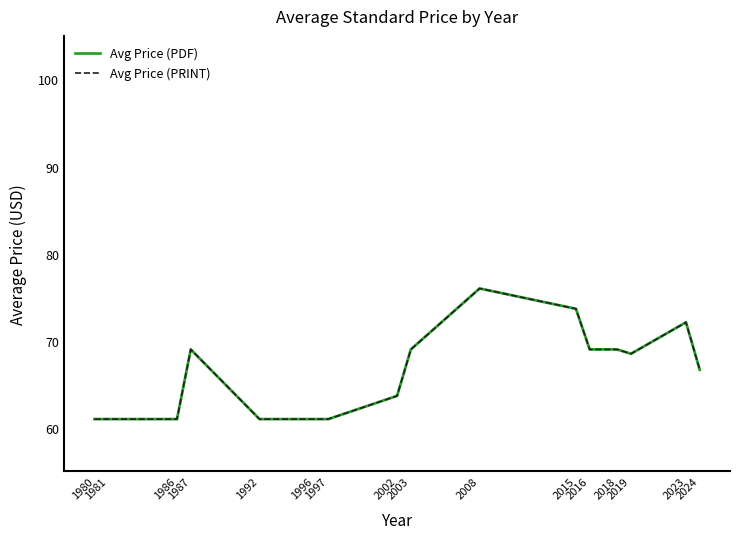

Is this an area chart (filled region under the line)?

No